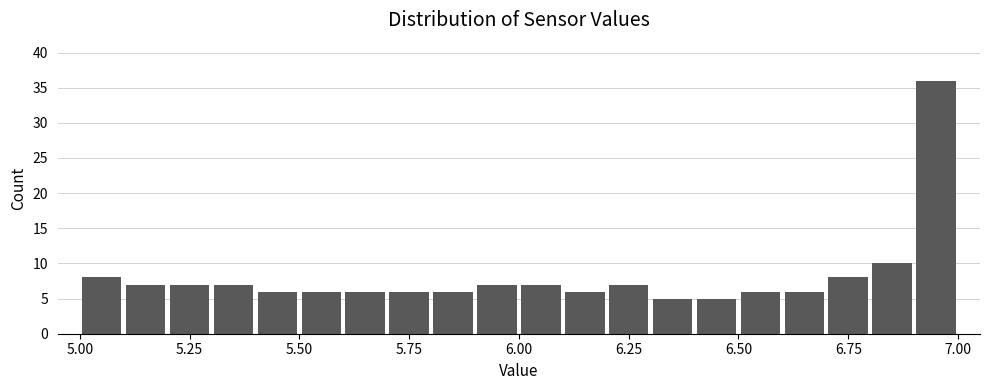

Read against the x-axis, roughly where is the centre of the tallest bar?

6.95